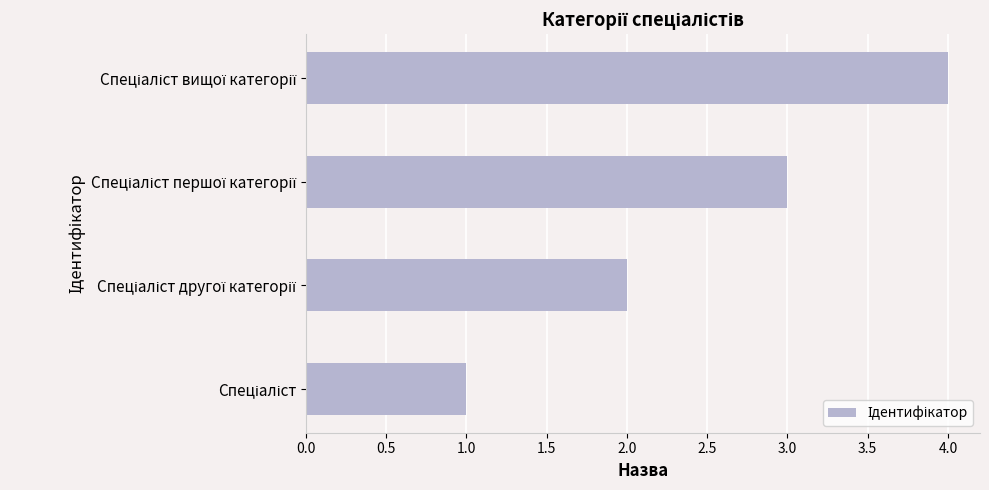

What is the sum of all values?

10